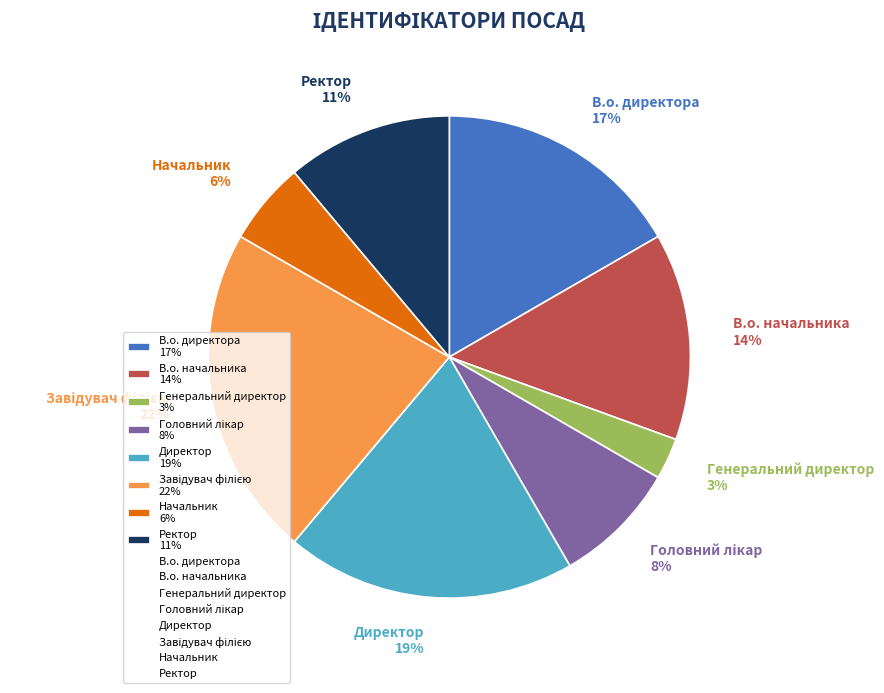

To the nearest percent, what is the difference between the largest and smallest slice percentages?

19%